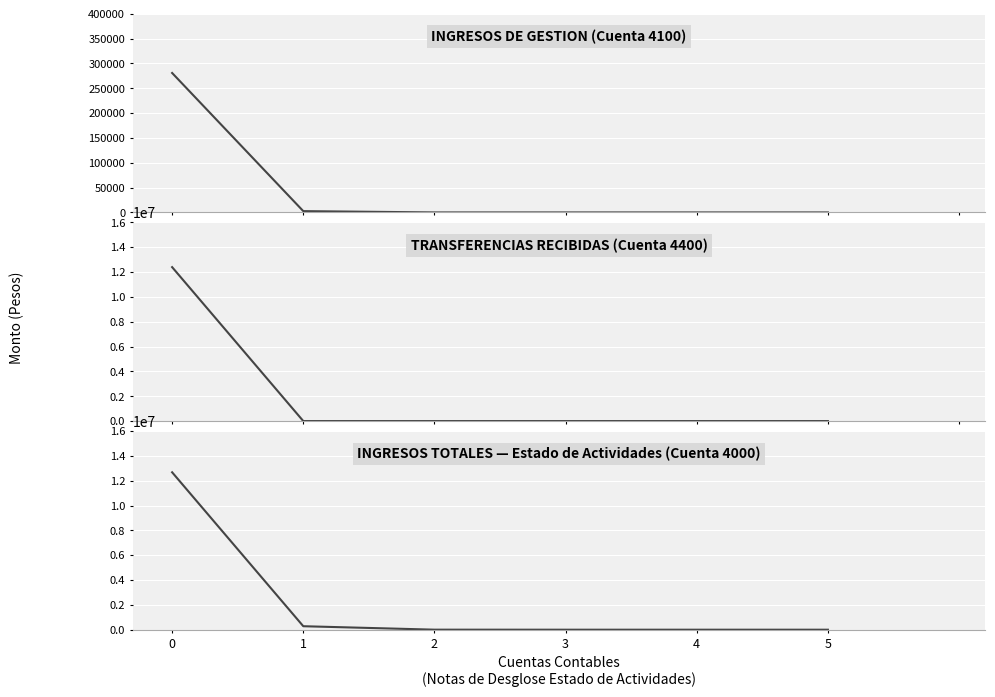

At which label does INGRESOS DE GESTION (Cuenta 4100) reach its minimum?

2